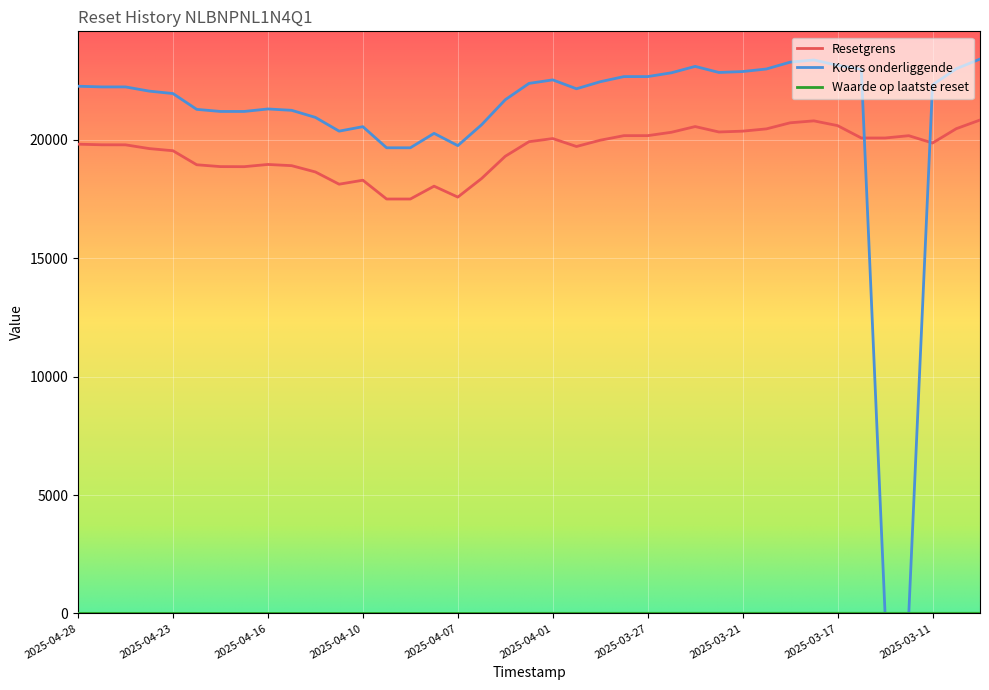

Which series has the largest total across all categories?

Koers onderliggende